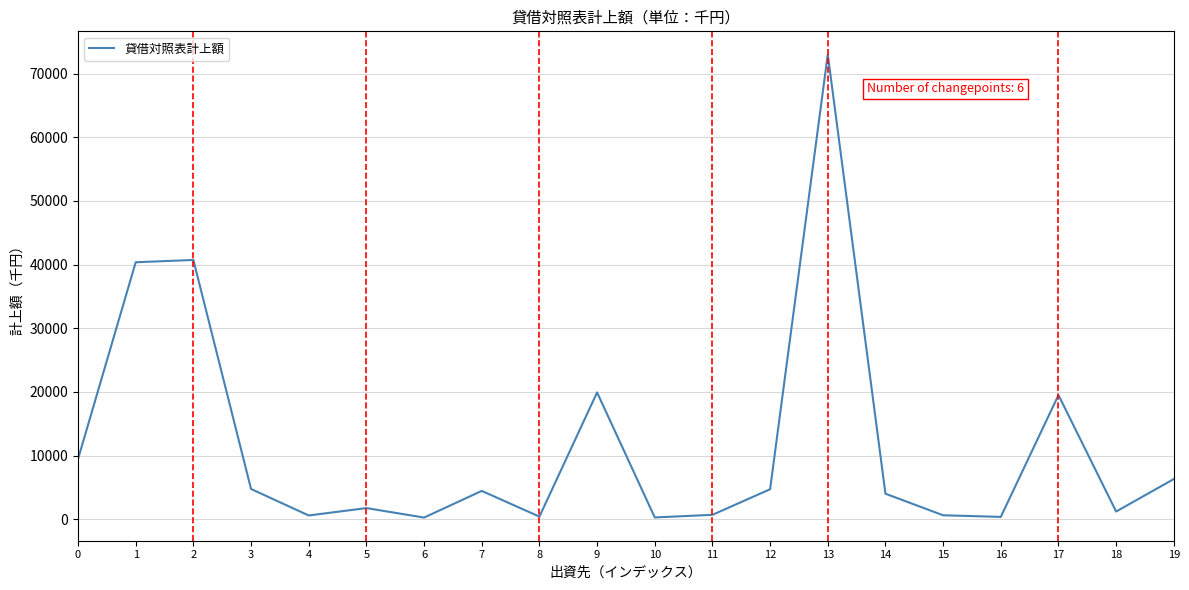

What is the maximum value shown in the chart?

73000